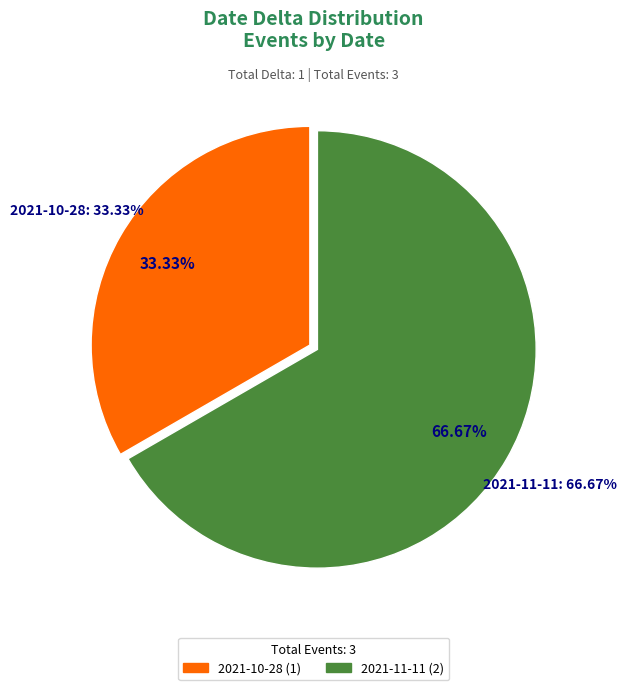

To the nearest percent, what is the combined percentage of 2021-10-28 13:17:11.545908 and 2021-11-11 01:47:15.755843?

100%